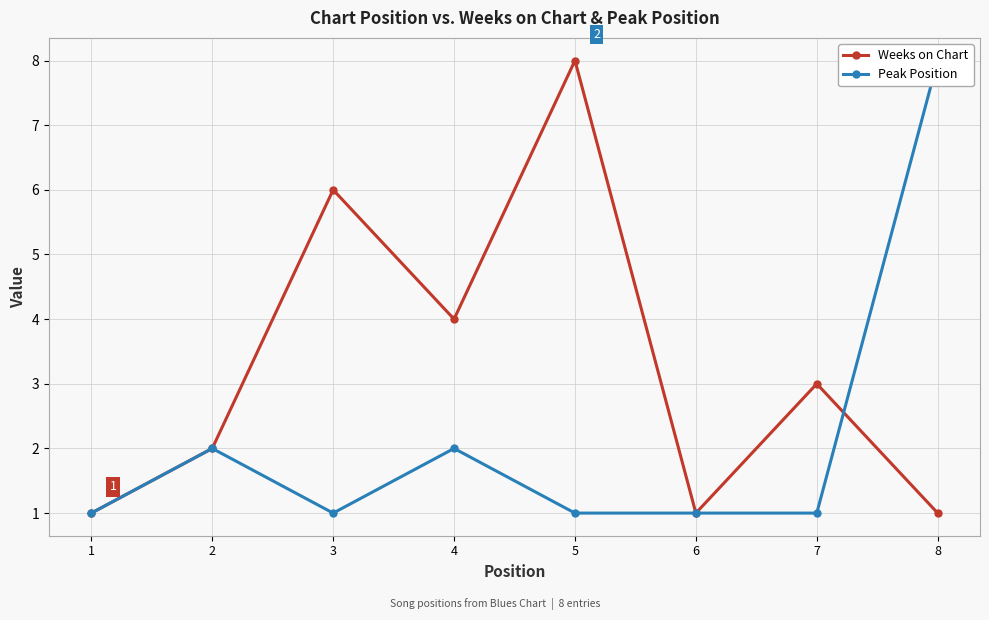

Where do Peak Position and Weeks on Chart first cross each other?

7 and 8